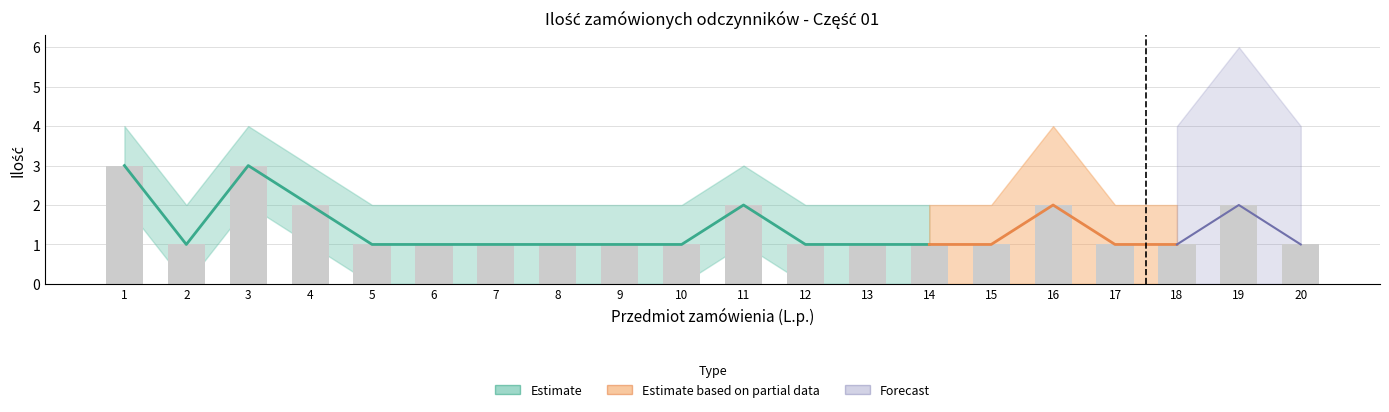

What is the sum of the values at 18 and 5?

2